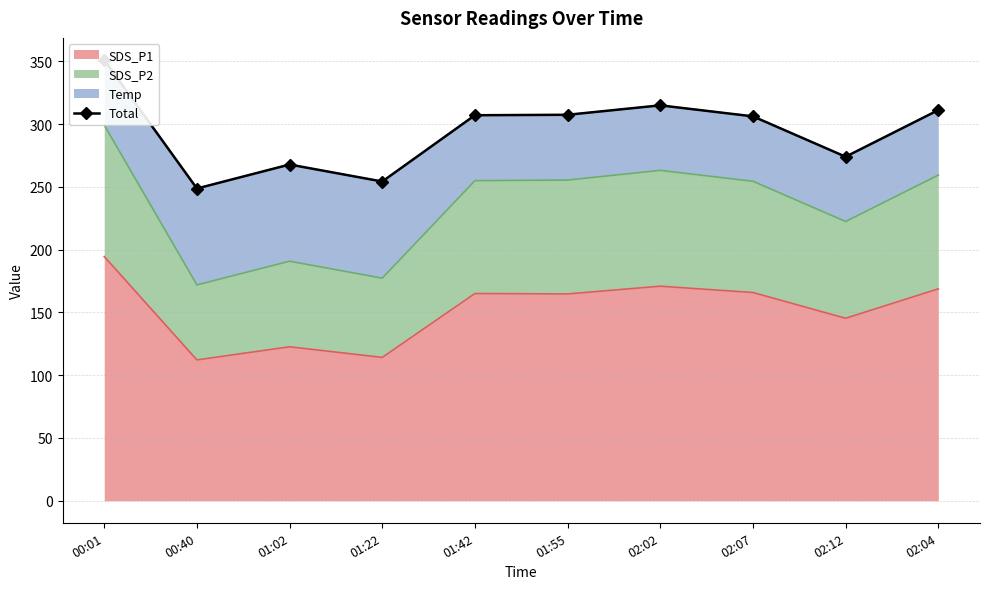

What is the greatest value displayed?

351.2